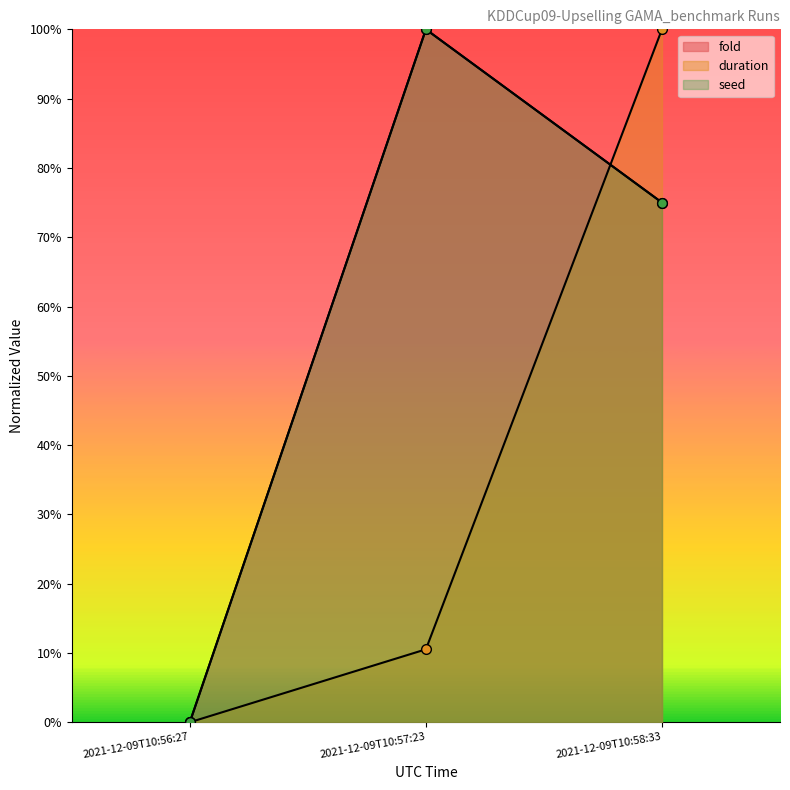

Rank the series by their maximum value, from highest to lowest.

fold, duration, seed